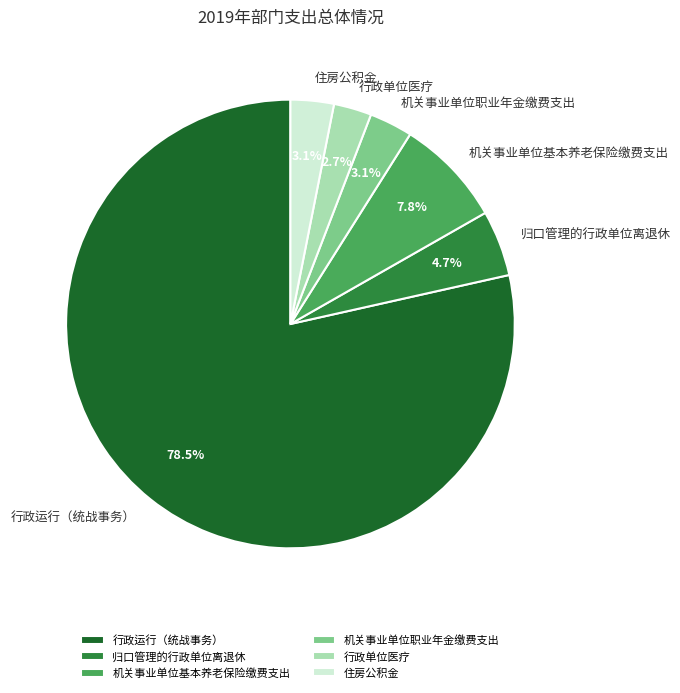

Approximately how many times larger is the value at 机关事业单位职业年金缴费支出 compared to 机关事业单位基本养老保险缴费支出?

0.4